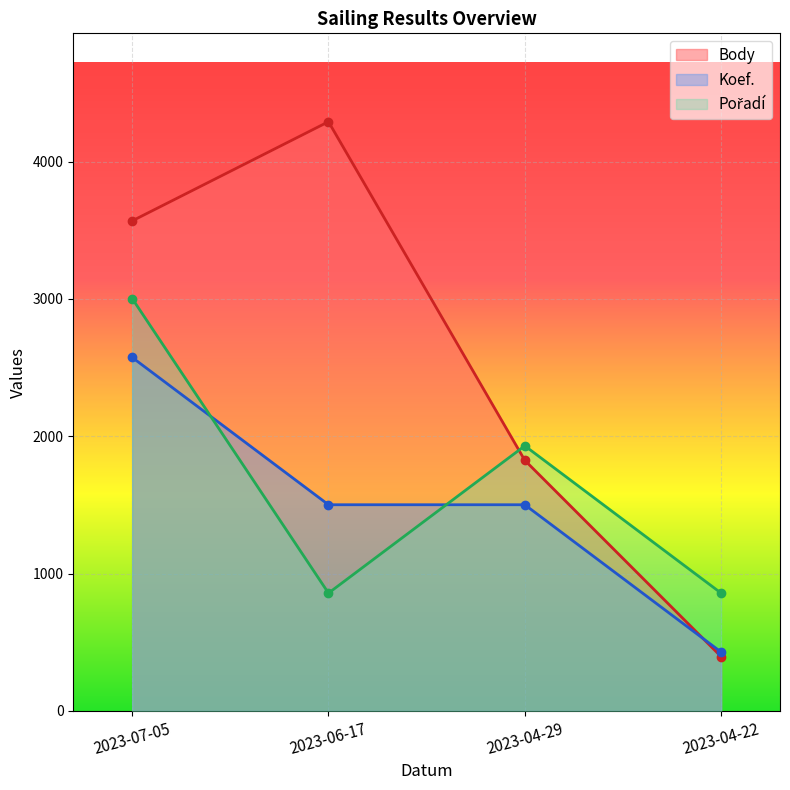

Reading left to right, what are all the values shown in this chart?

Body: 3568.0	4290.0	1825.0	396.0
Koef.: 2574.0	1501.5	1501.5	429.0
Pořadí: 3003.0	858.0	1930.5	858.0